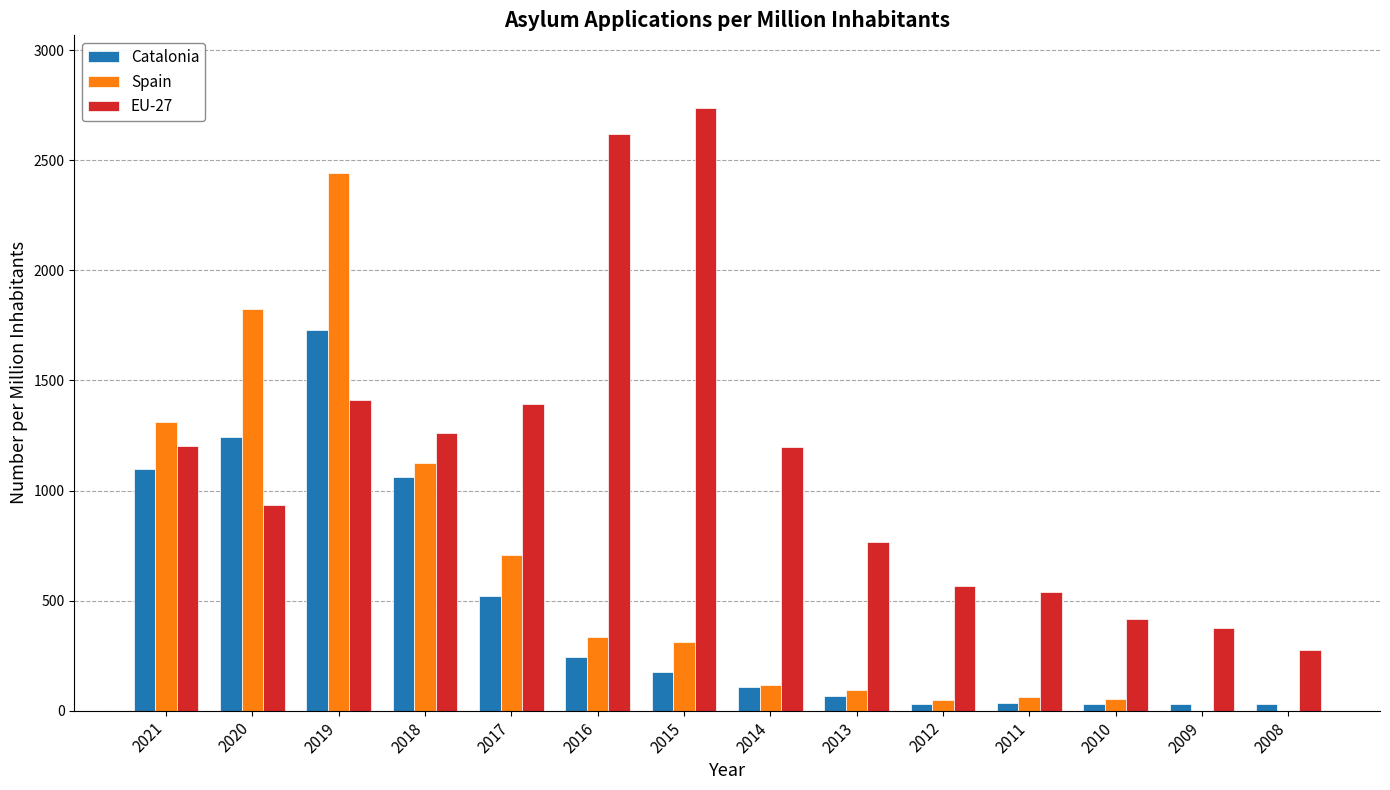

How many data points does each series have?

14